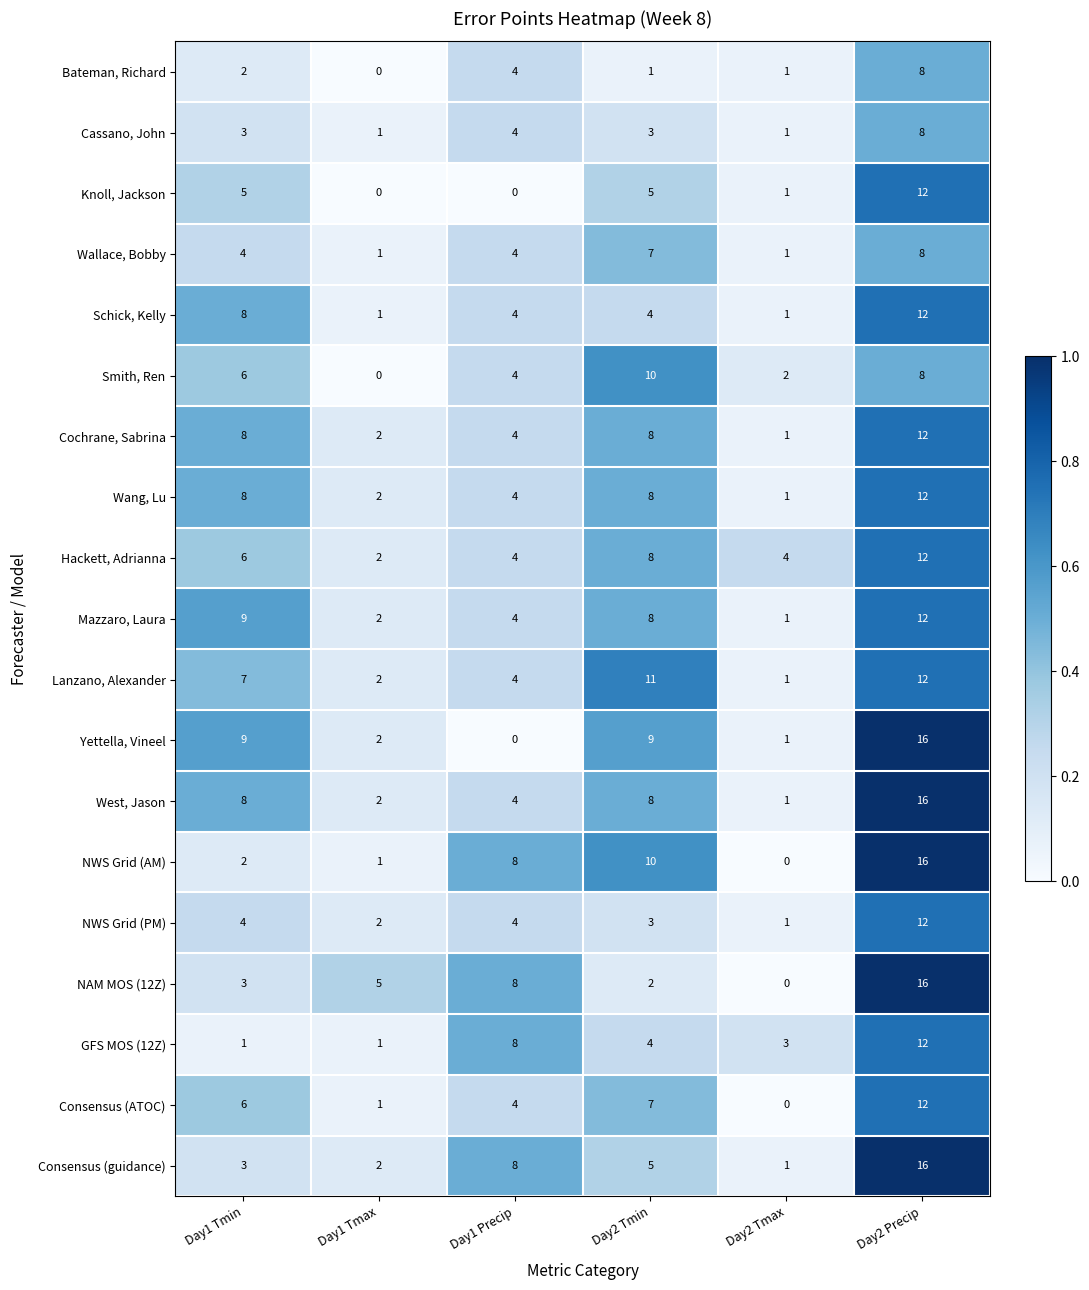

What is the greatest value displayed?

16